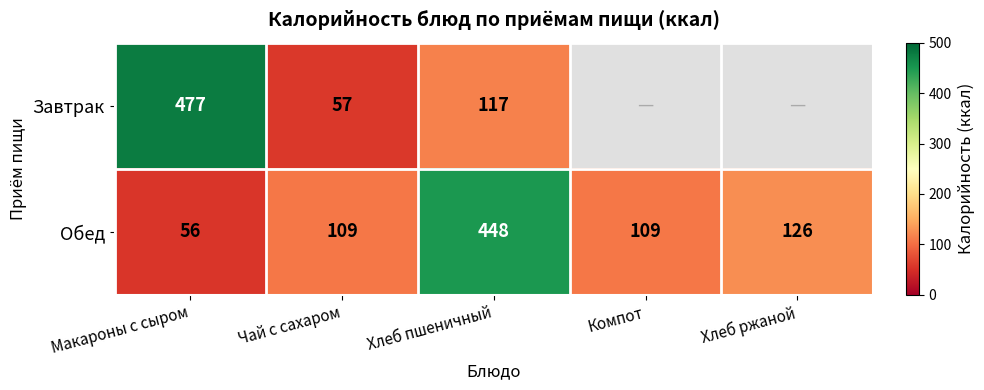

At which label does Обед reach its peak?

Хлеб пшеничный